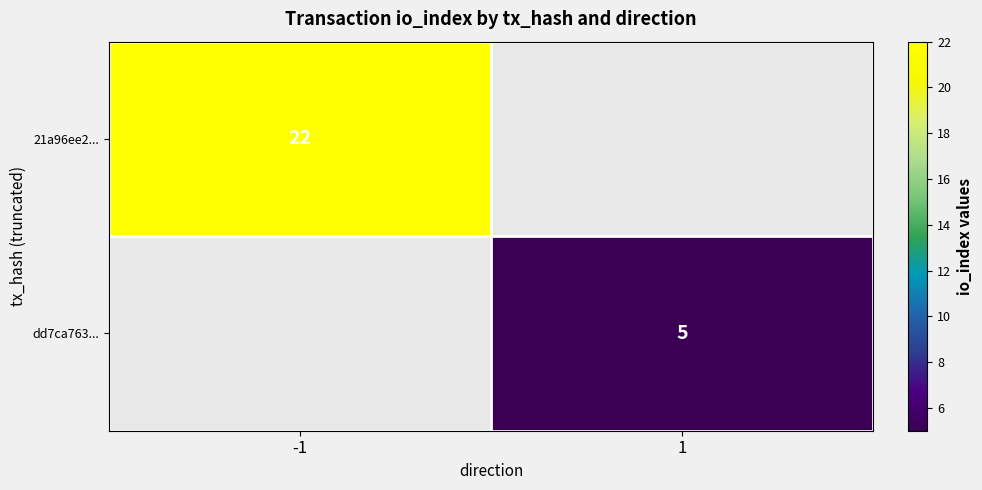

The 21a96ee2... series shows 22 at -1. True or false?

True